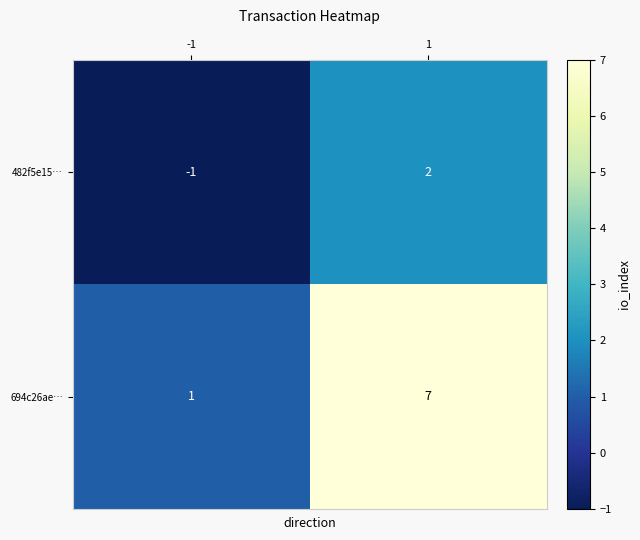

Is the value of 694c26ae… at 1 greater than the value of 482f5e15… at -1?

Yes